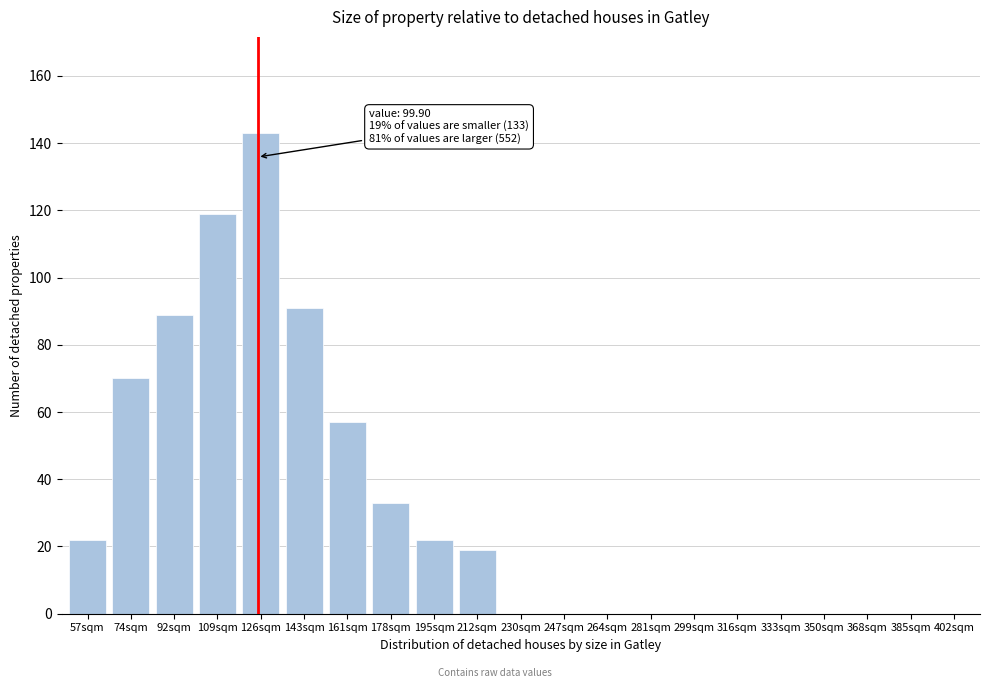

Reading left to right, list all the values displayed in this chart.

57sqm=22	74sqm=70	92sqm=89	109sqm=119	126sqm=143	143sqm=91	161sqm=57	178sqm=33	195sqm=22	212sqm=19	230sqm=0	247sqm=0	264sqm=0	281sqm=0	299sqm=0	316sqm=0	333sqm=0	350sqm=0	368sqm=0	385sqm=0	402sqm=0